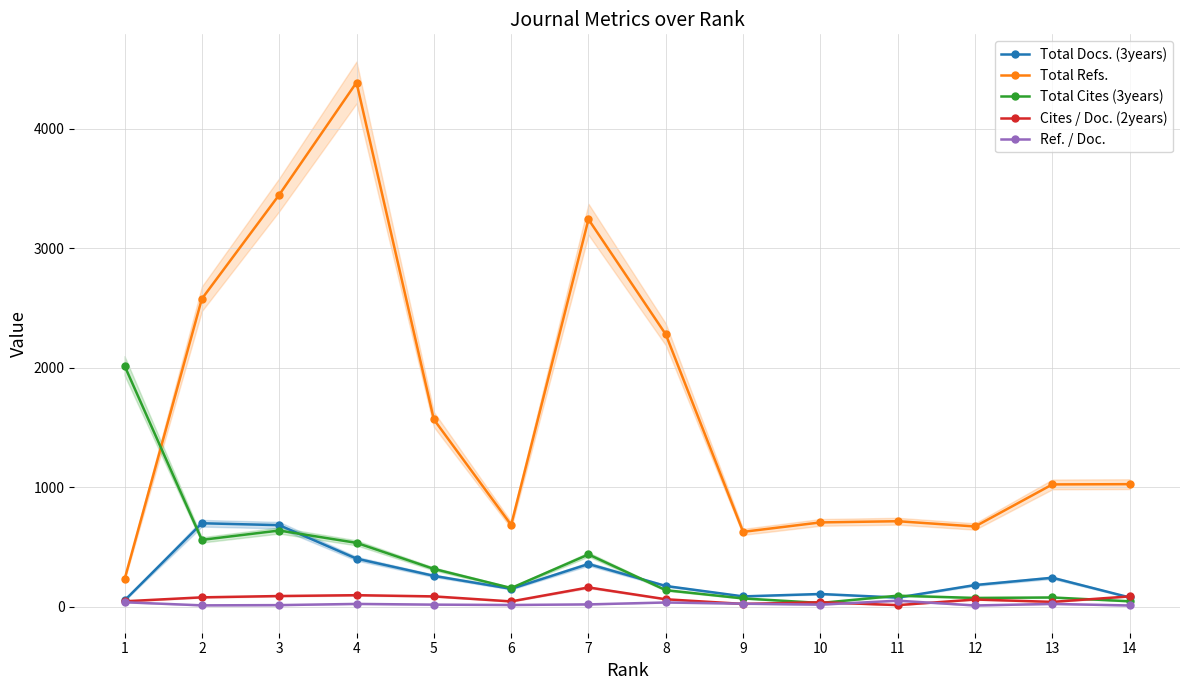

Does the chart display data point markers on the line(s)?

Yes